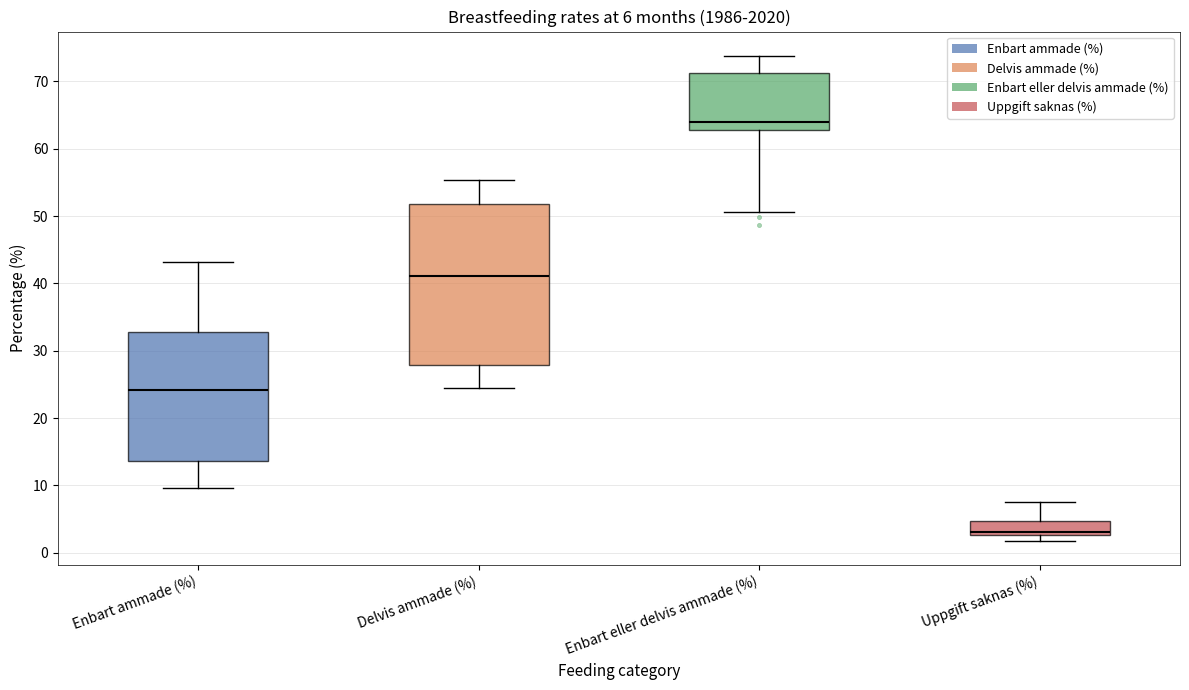

Which box has the lowest median line?

Uppgift saknas (%)